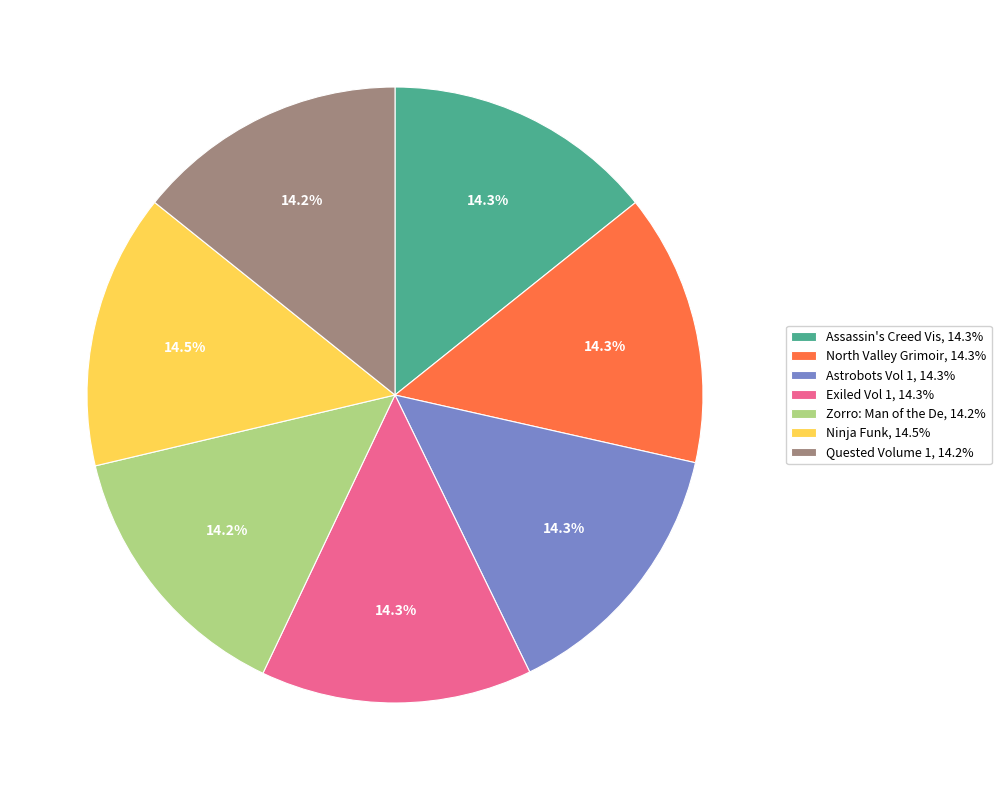

What percentage do Quested Volume 1, 14.2% and North Valley Grimoir, 14.3% together represent?

28.5%